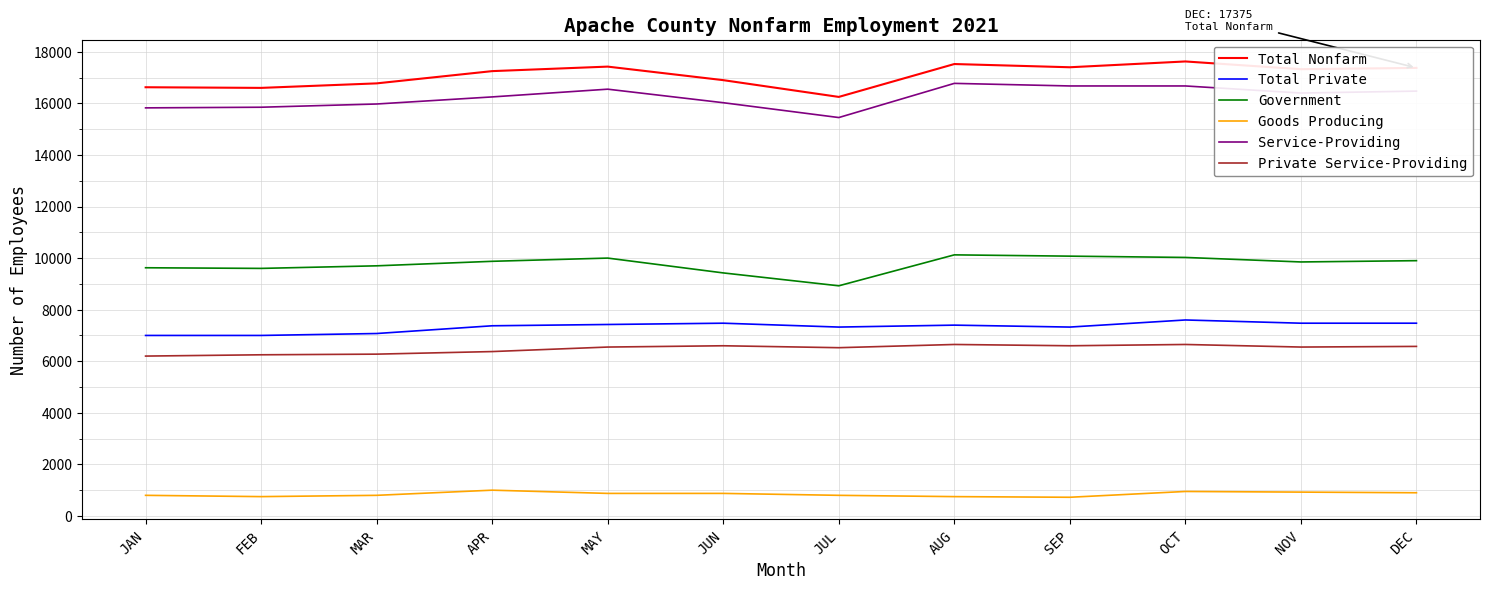

What is the highest value of the Total Private series?

7600